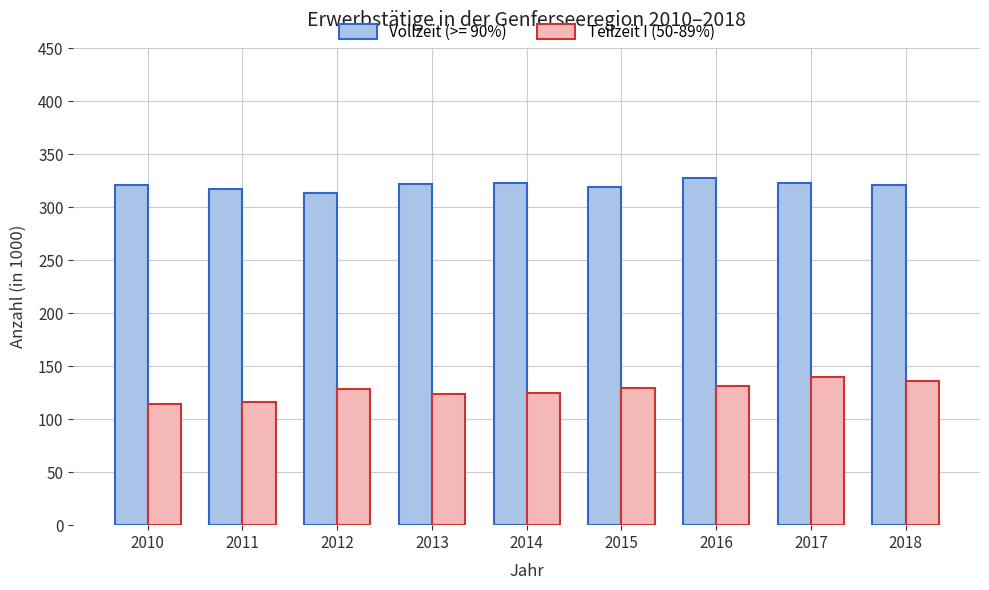

What is the greatest value displayed?

327.6